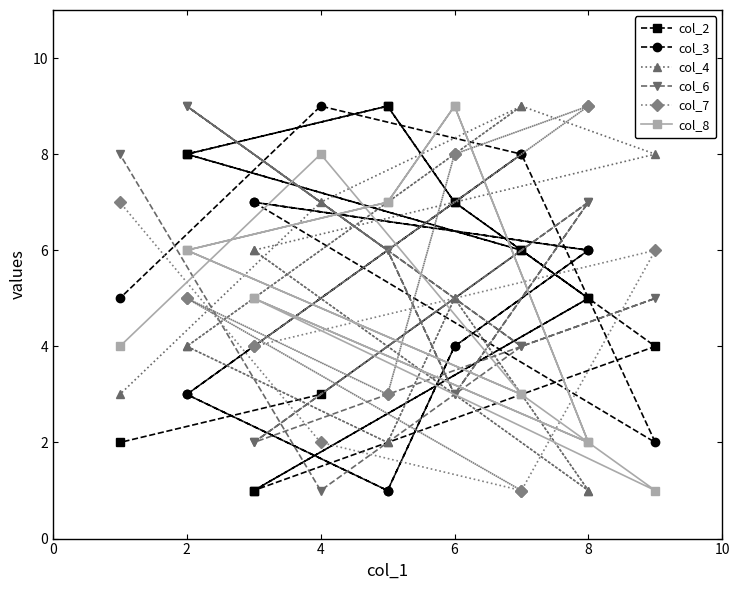

What is the minimum value shown in the chart?

1